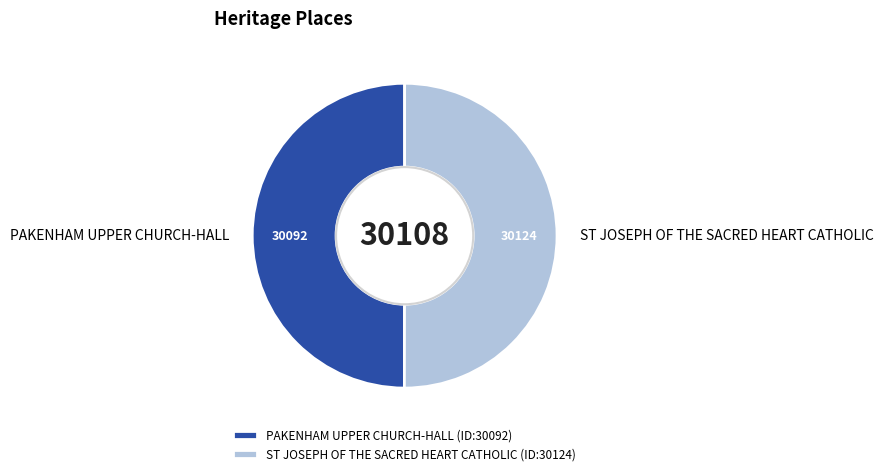

Approximately how many times larger is the value at PAKENHAM UPPER CHURCH-HALL compared to ST JOSEPH OF THE SACRED HEART CATHOLIC?

1.0